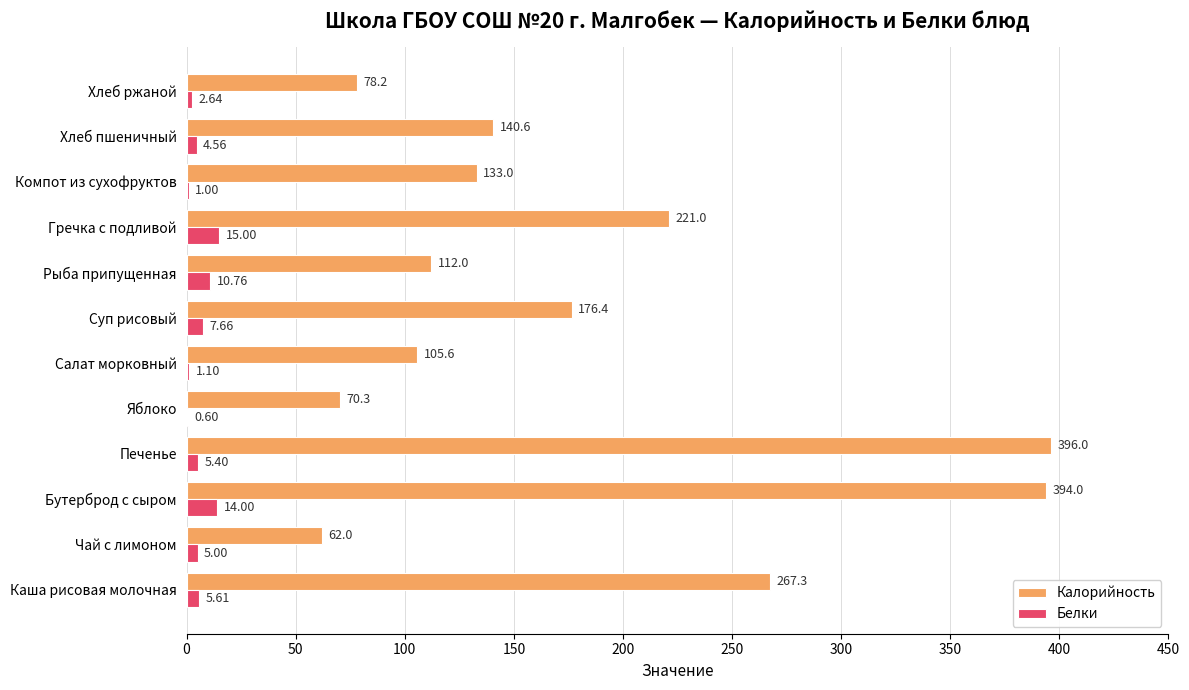

At which label does Белки reach its peak?

Гречка с подливой